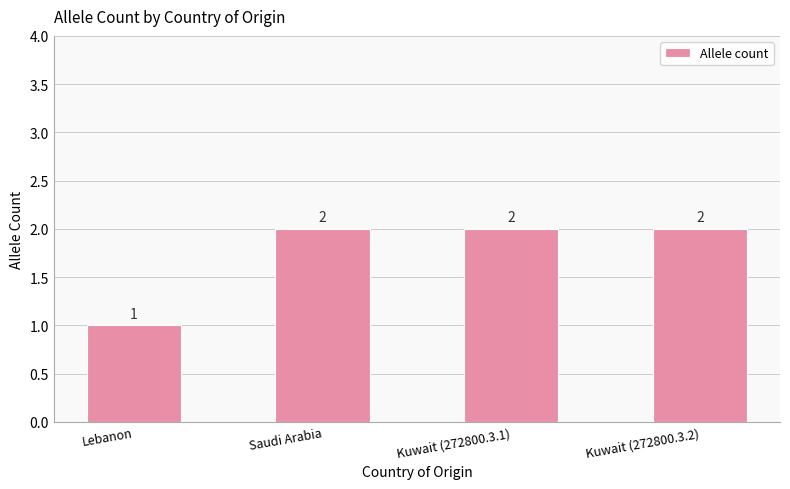

Which label corresponds to the smallest value in the chart?

Lebanon